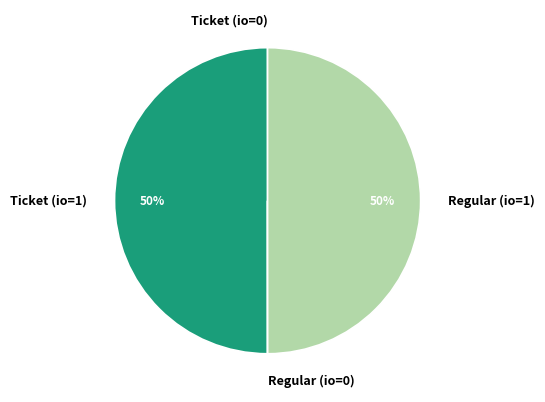

The Regular (io=1) slice represents 50% of the pie. True or false?

True